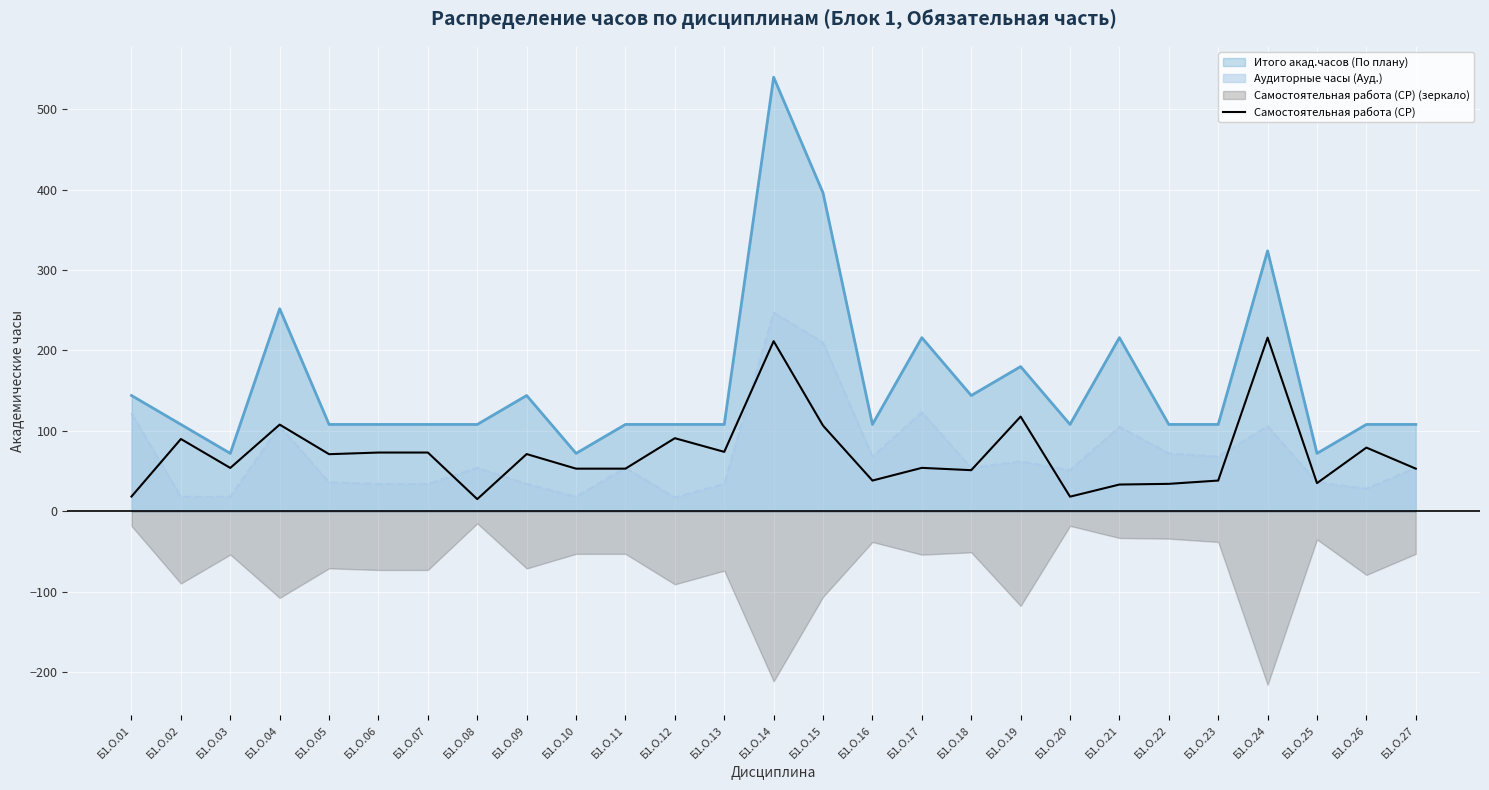

At which label is Итого акад.часов (По плану) closest to 306?

Б1.О.24